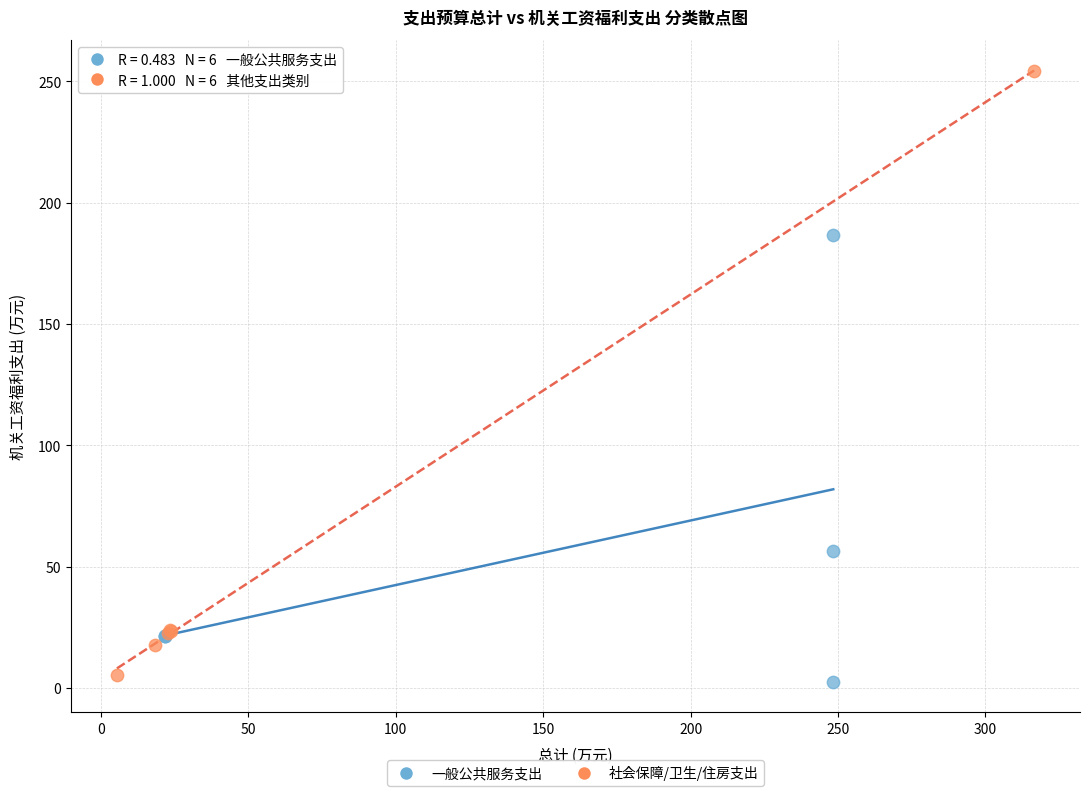

Which series has the widest spread of Y values?

社会保障/卫生/住房支出